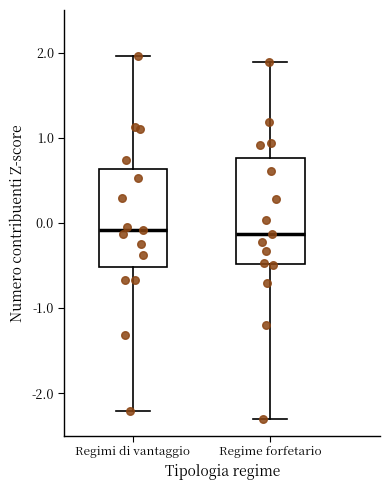

Where does the median line of the box for Regime forfetario sit on the y-axis? The values are not printed on the chart, so give them approximately, as read against the axis.

-0.1